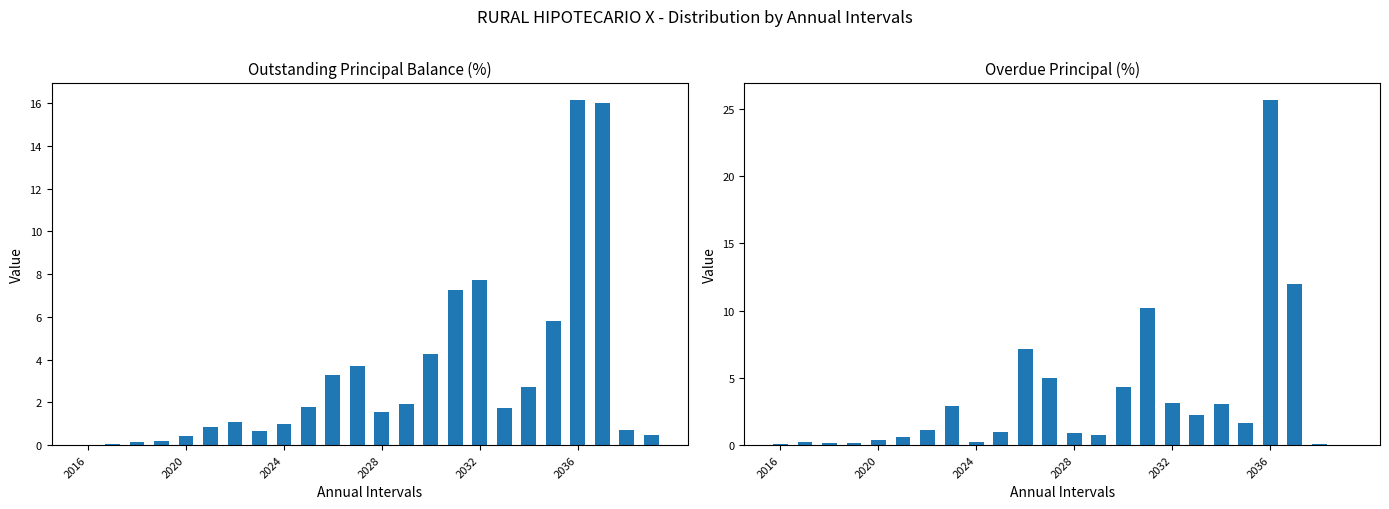

Which series has the largest total across all categories?

Overdue Principal (%)